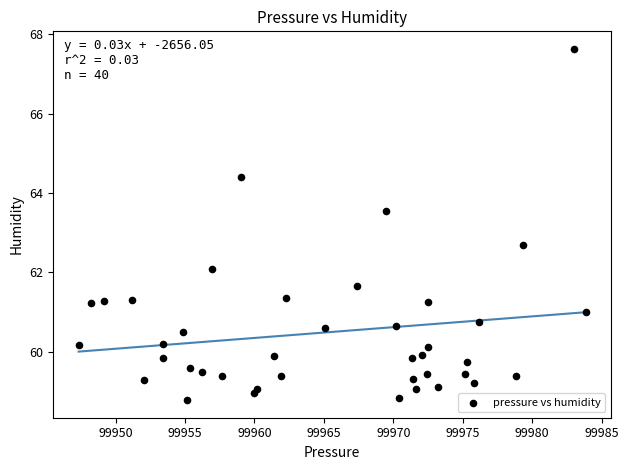

What Y value in the scatter plot is closest to 63?

62.7